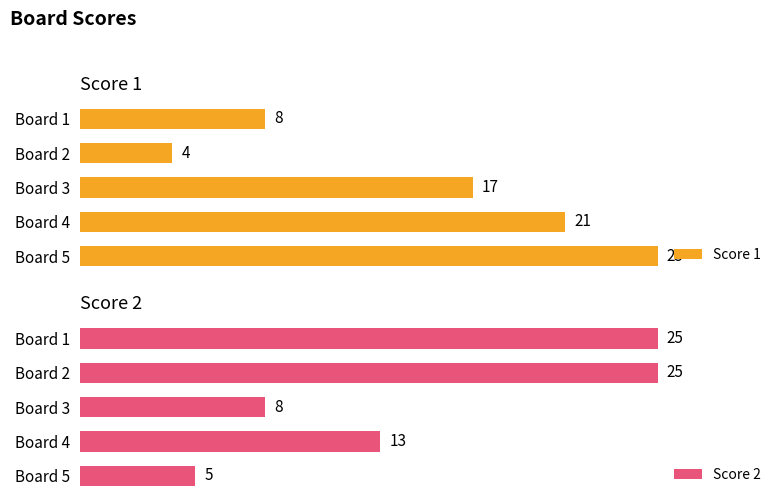

Which category has the highest value in the Score 1 series?

Board 5